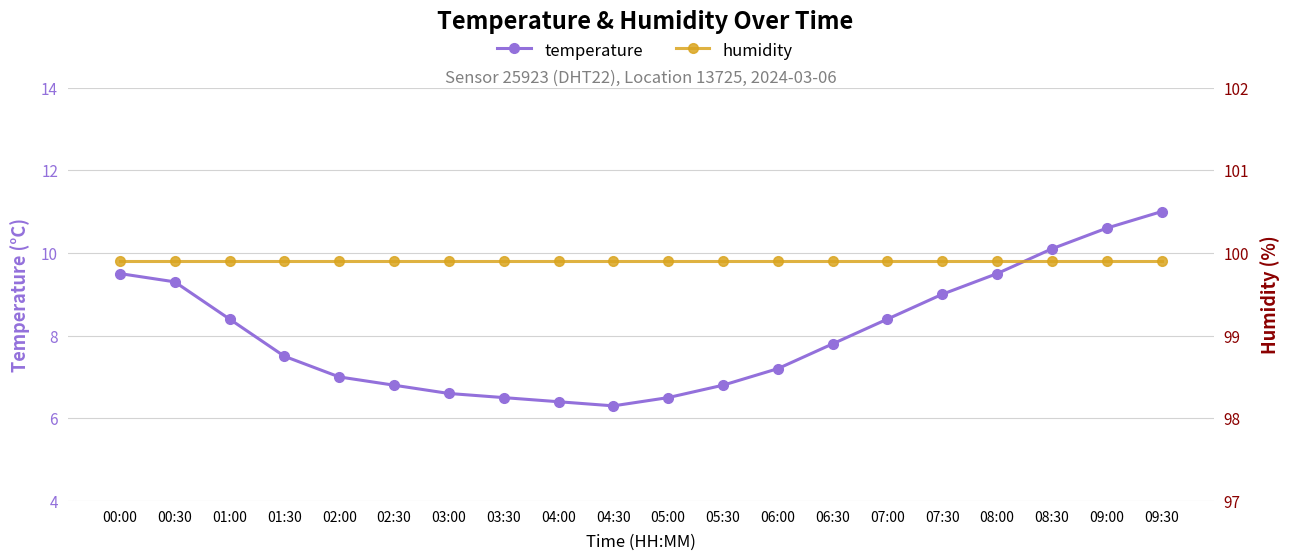

Read the humidity value at 05:00.

99.9